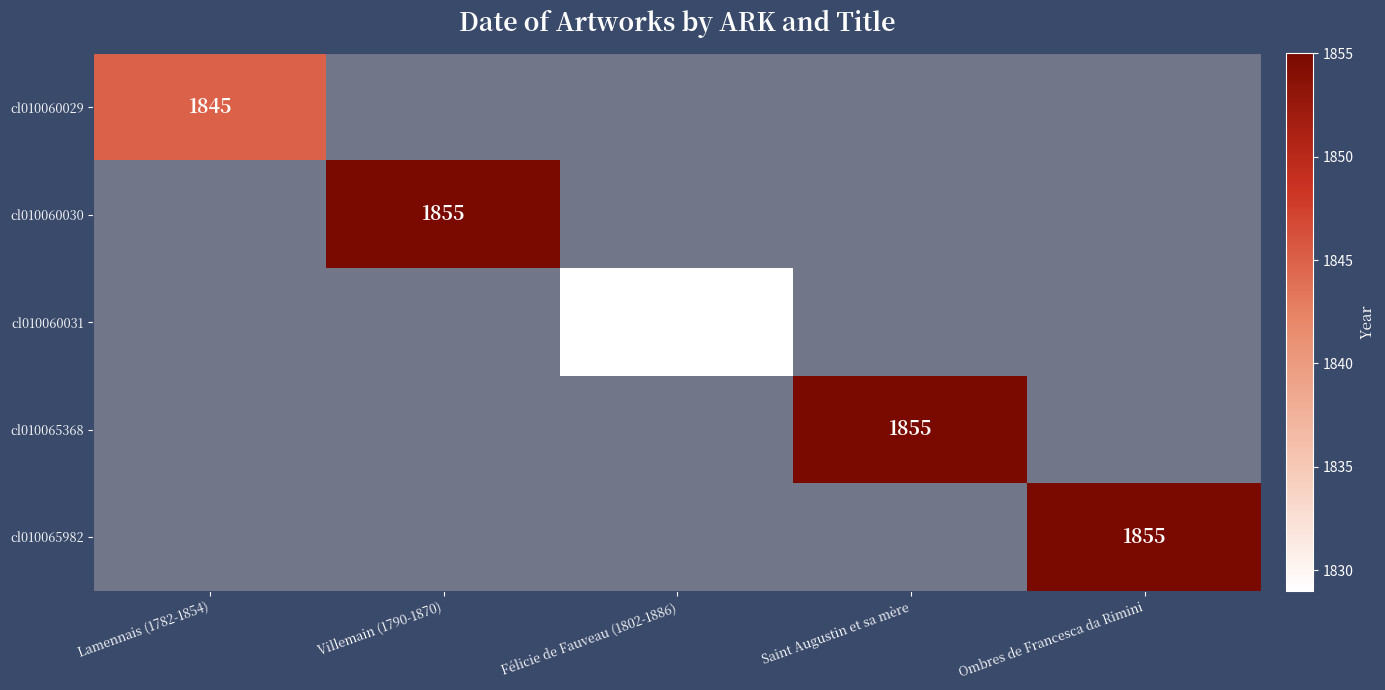

Which category has the highest value across all series?

Villemain (1790-1870)